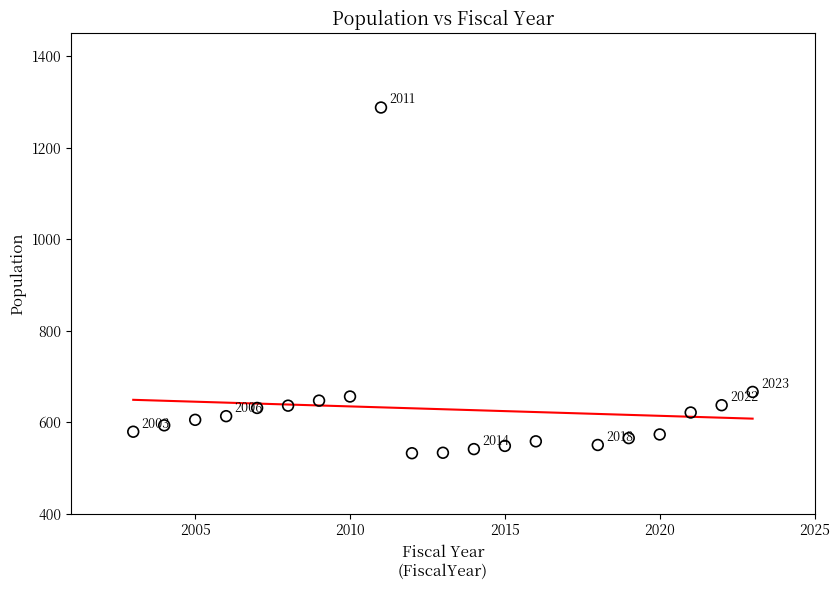

What is the range of X values (max minus min)?

20